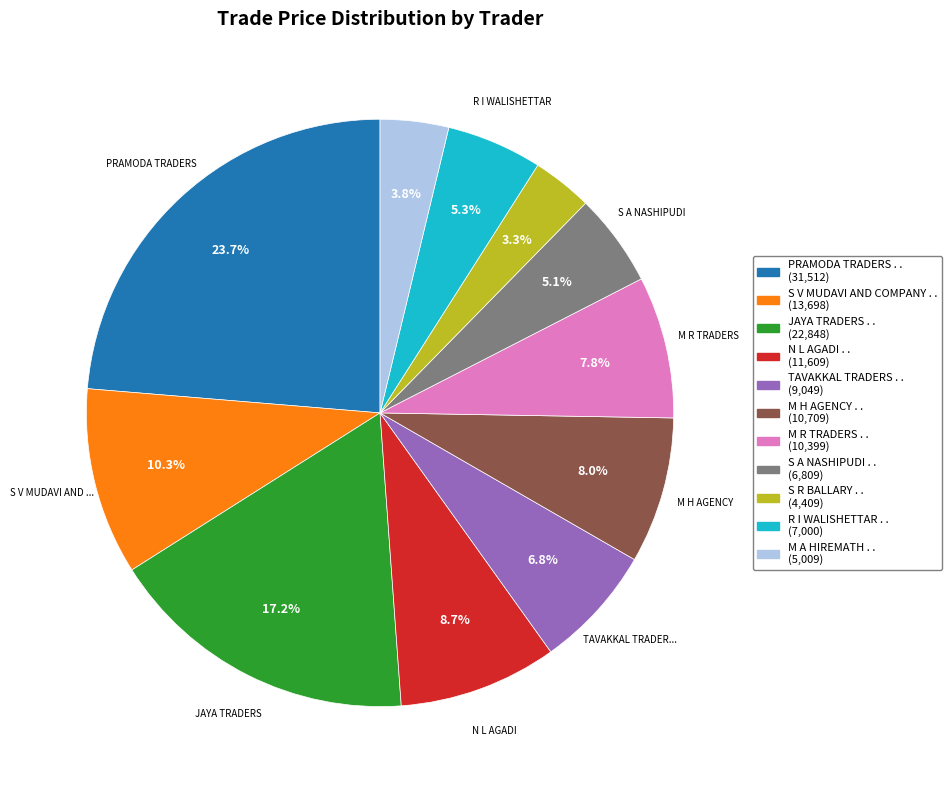

To the nearest percent, what portion does S R BALLARY . . represent?

3%